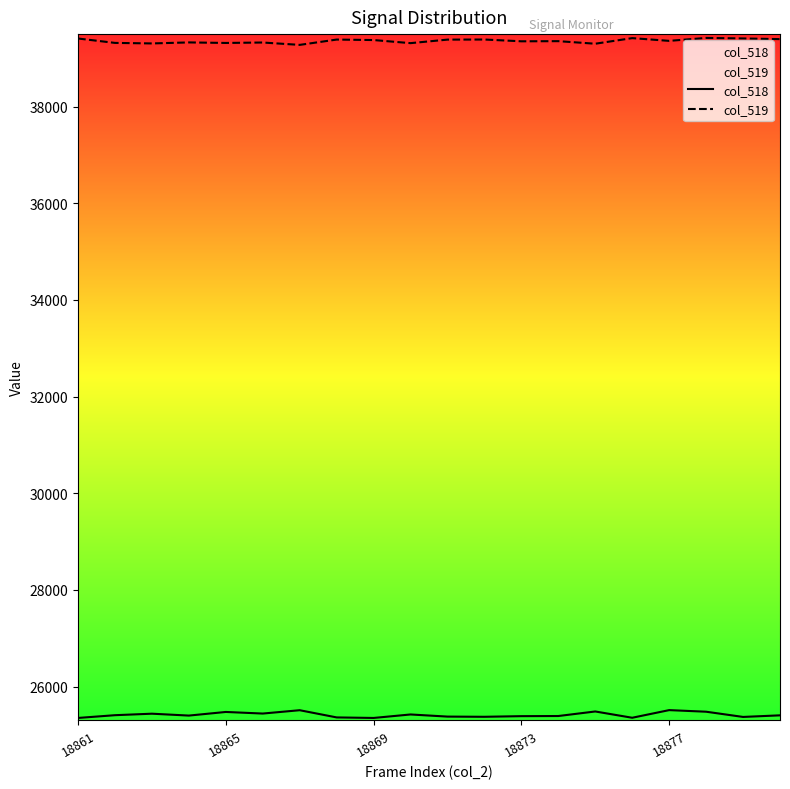

List the series in order of their overall mean, lowest first.

col_518, col_519